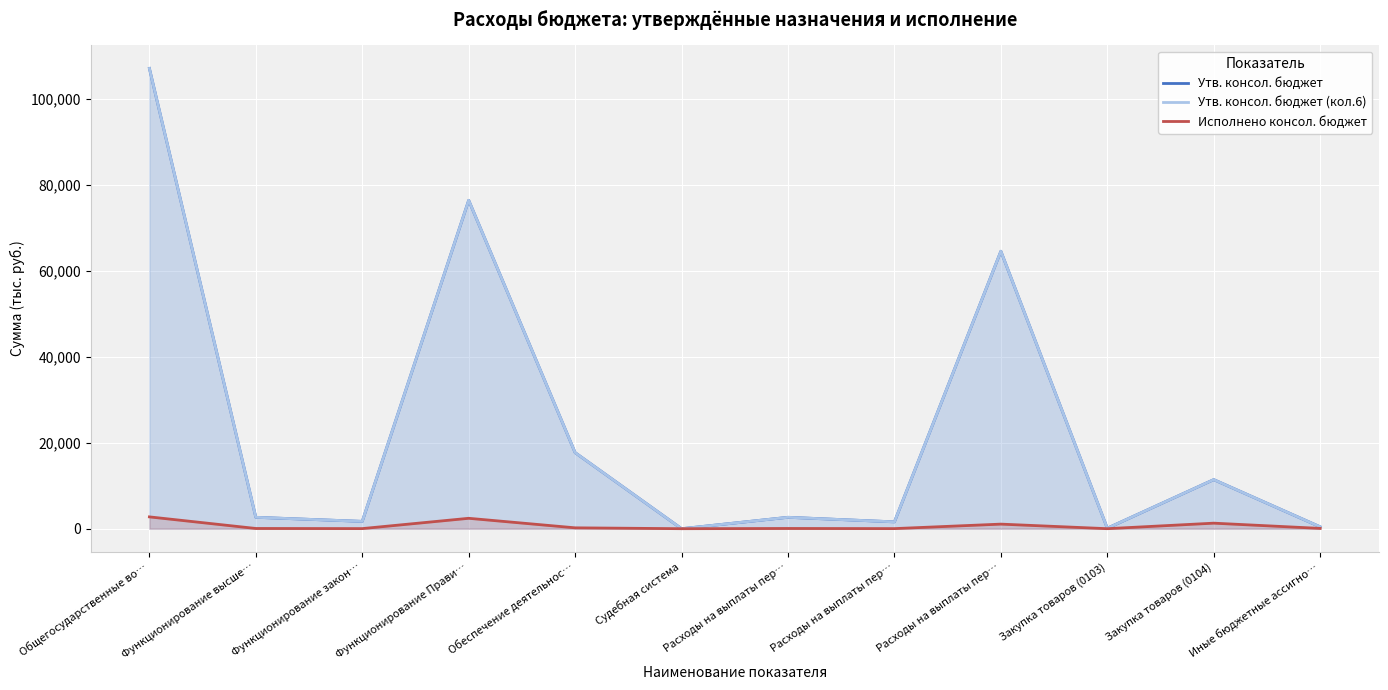

True or false: Исполнено консол. бюджет and Утв. консол. бюджет cross at least once.

False